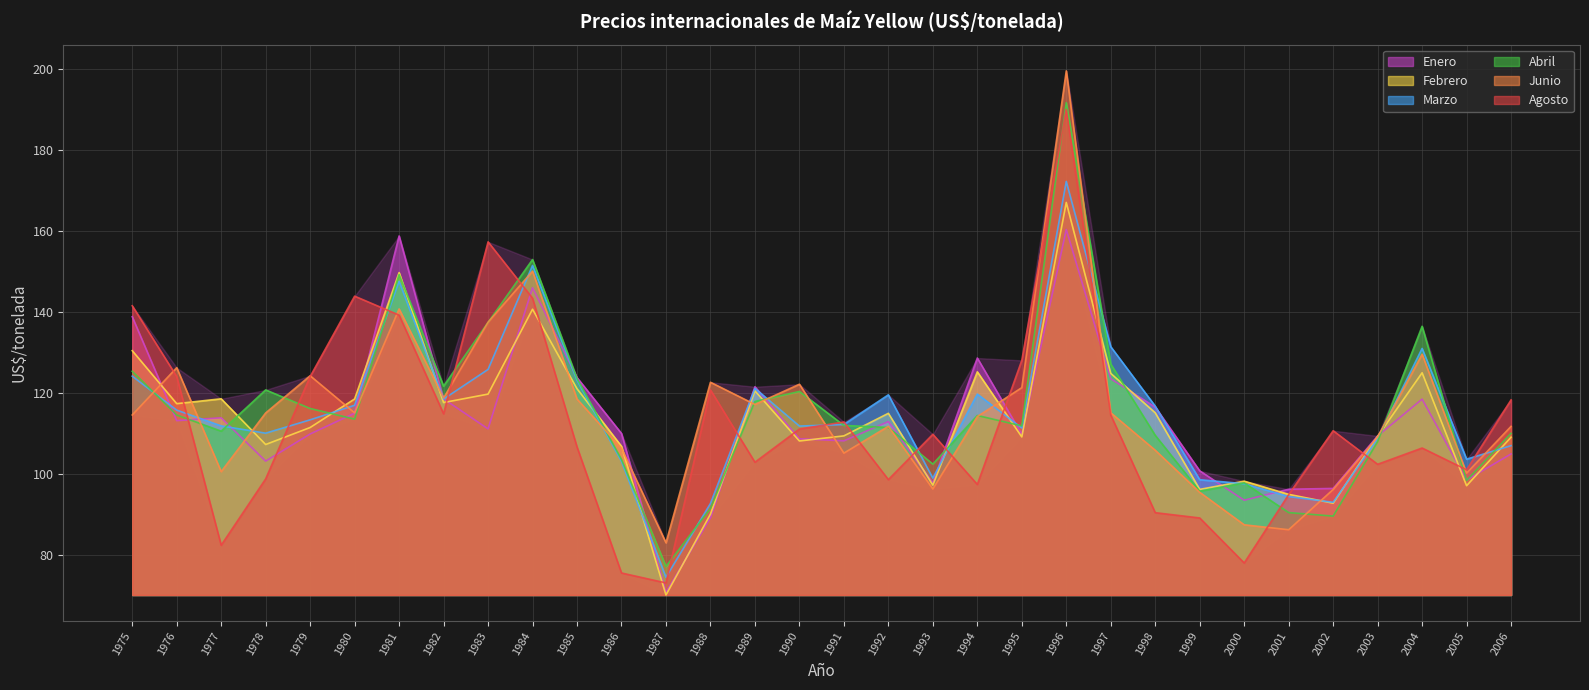

What is the maximum value shown in the chart?

199.6